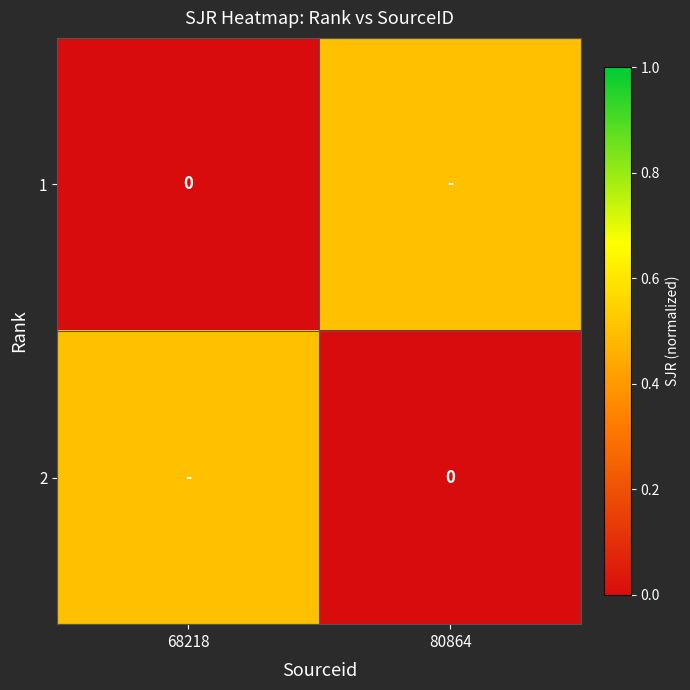

At which category is the sum across all series the highest?

68218